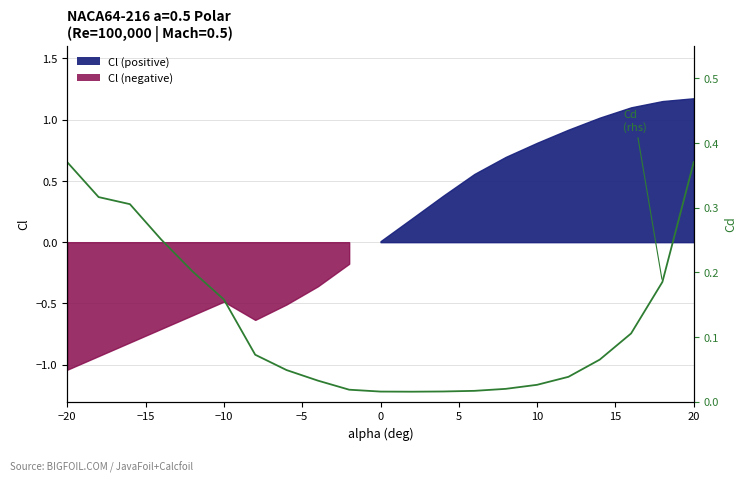

Does the chart have visible grid lines?

Yes